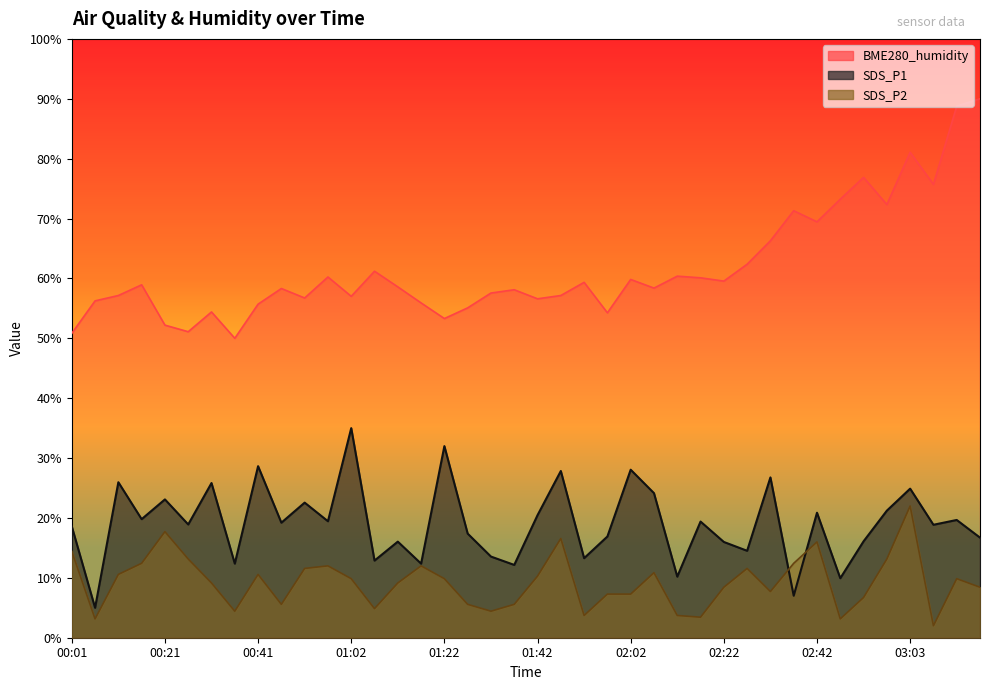

Rank the series at 00:11 from highest to lowest value.

BME280_humidity, SDS_P1, SDS_P2